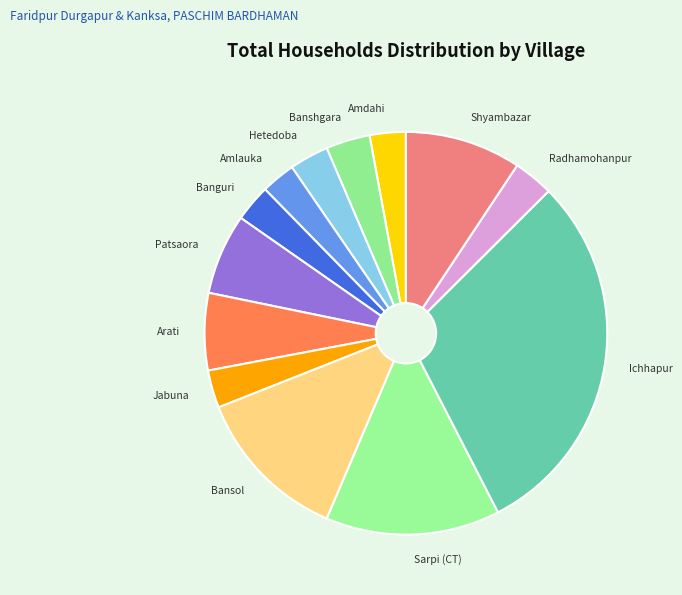

How many segments does this pie chart have?

13